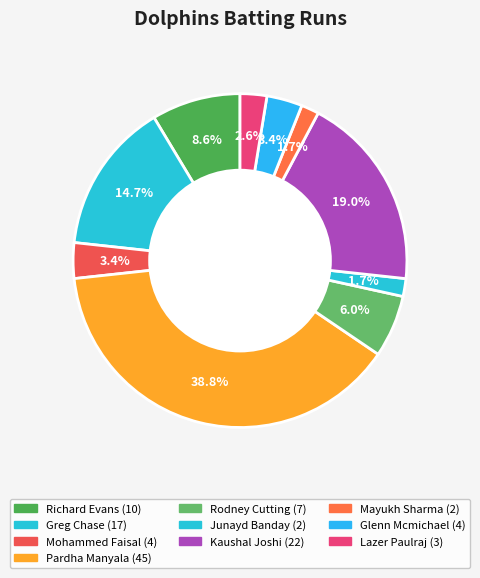

How many slices are in this pie chart?

10